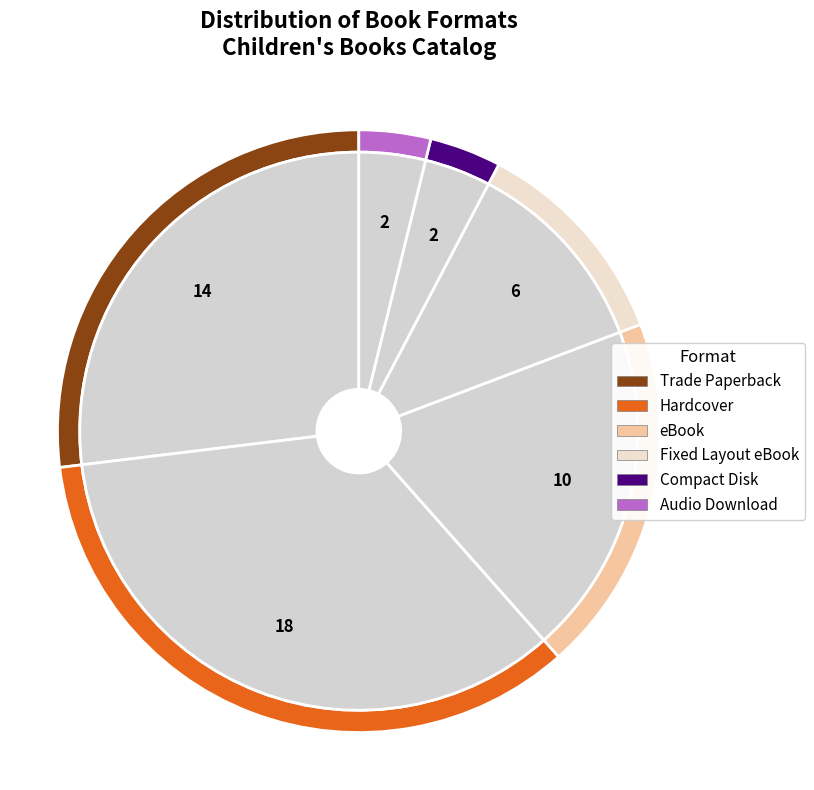

What percentage is the Hardcover slice, to the nearest percent?

35%